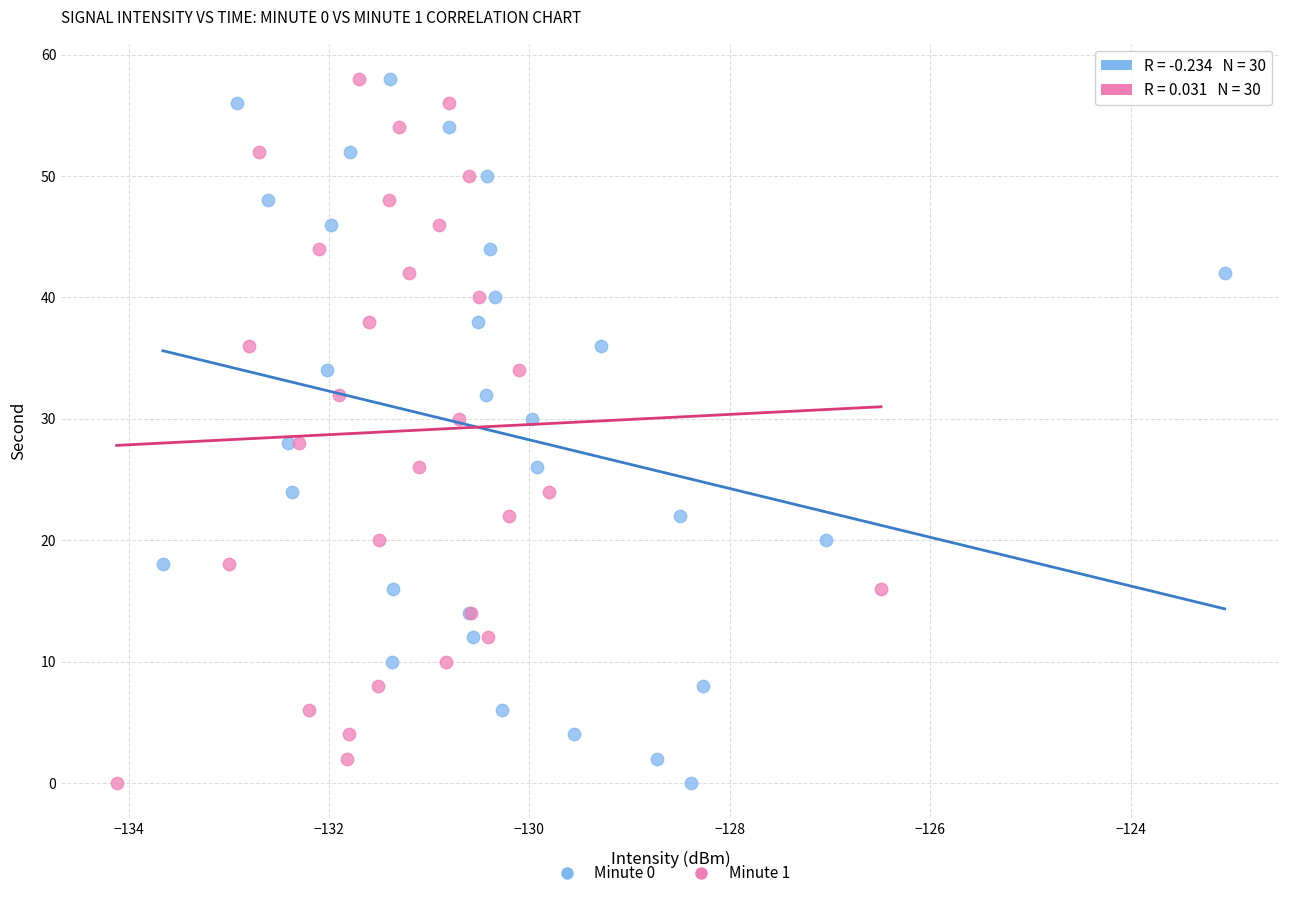

What are all the series names shown in the legend?

Minute 0, Minute 1